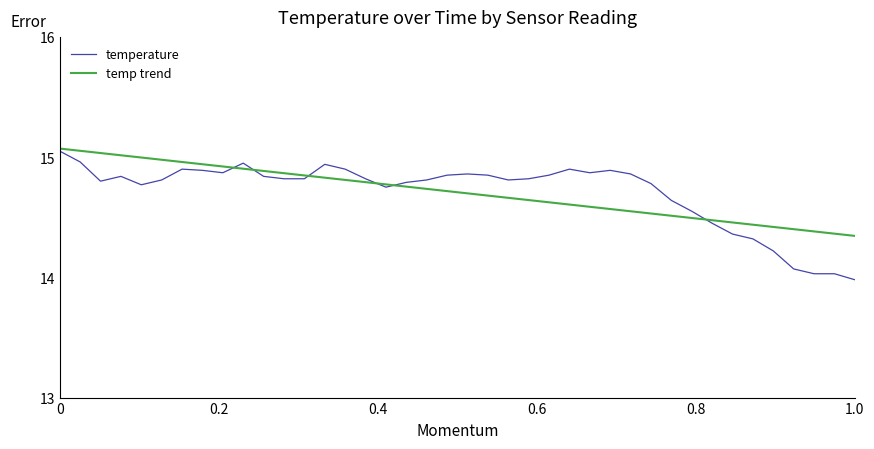

What is the smallest value displayed?

14.0